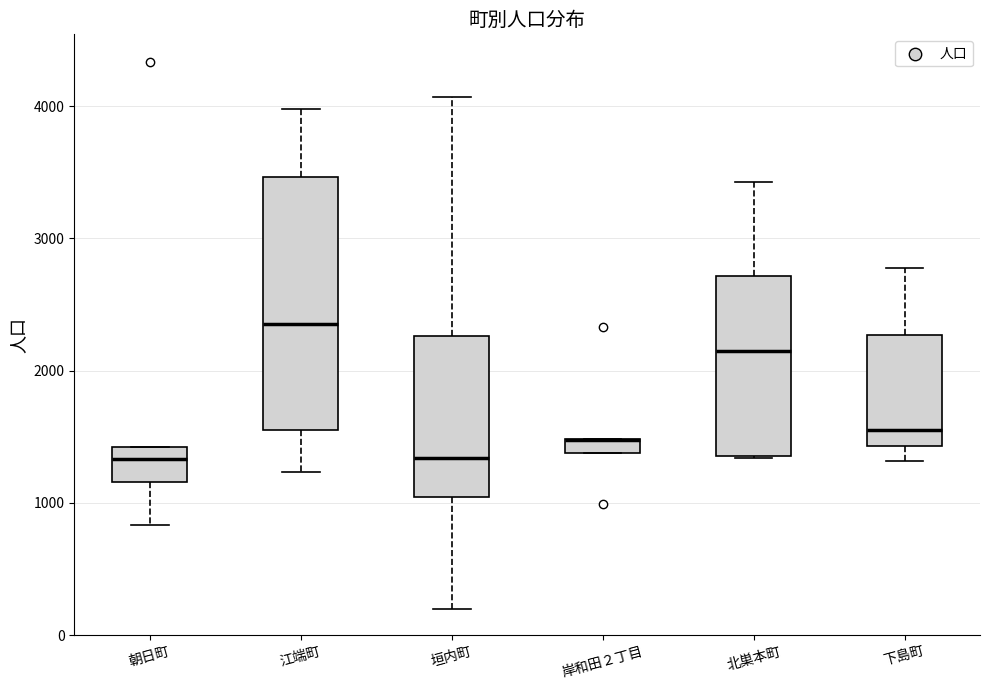

Comparing the boxes themselves (not the whiskers), which one is the tallest?

江端町